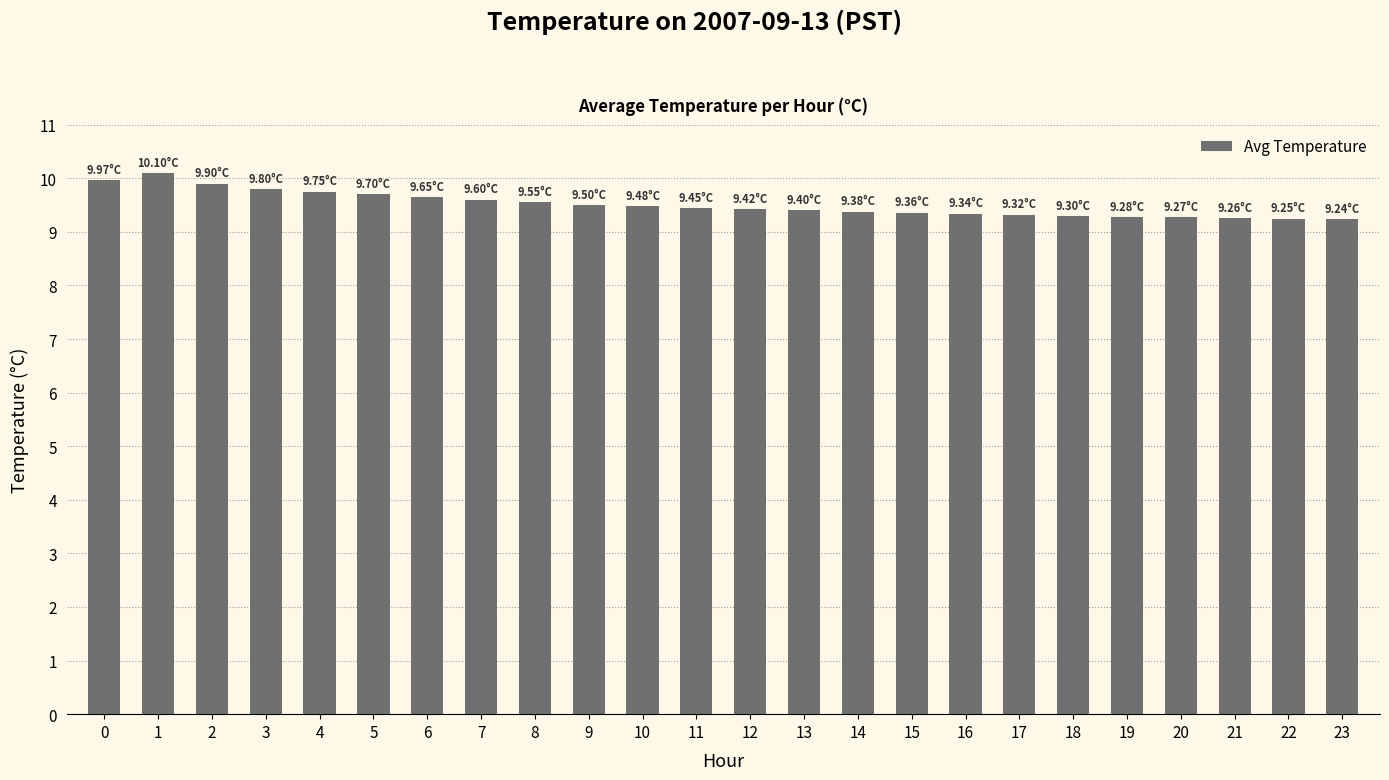

Are the bars horizontal?

No